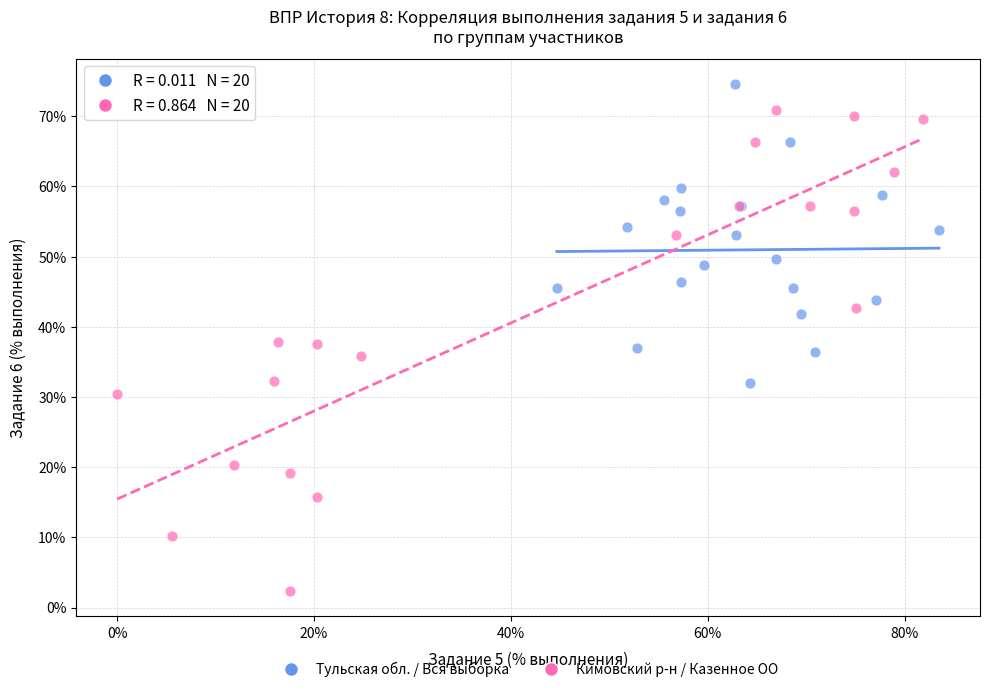

Which series has the largest Y range (max minus min)?

Кимовский р-н / Казенное ОО